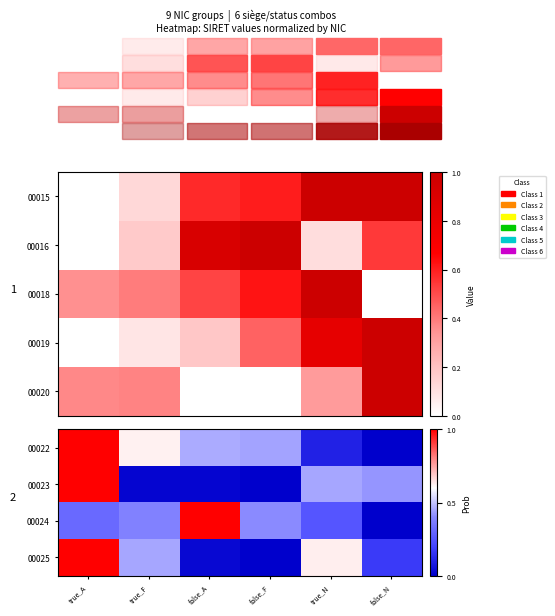

How many data points does each series have?

6